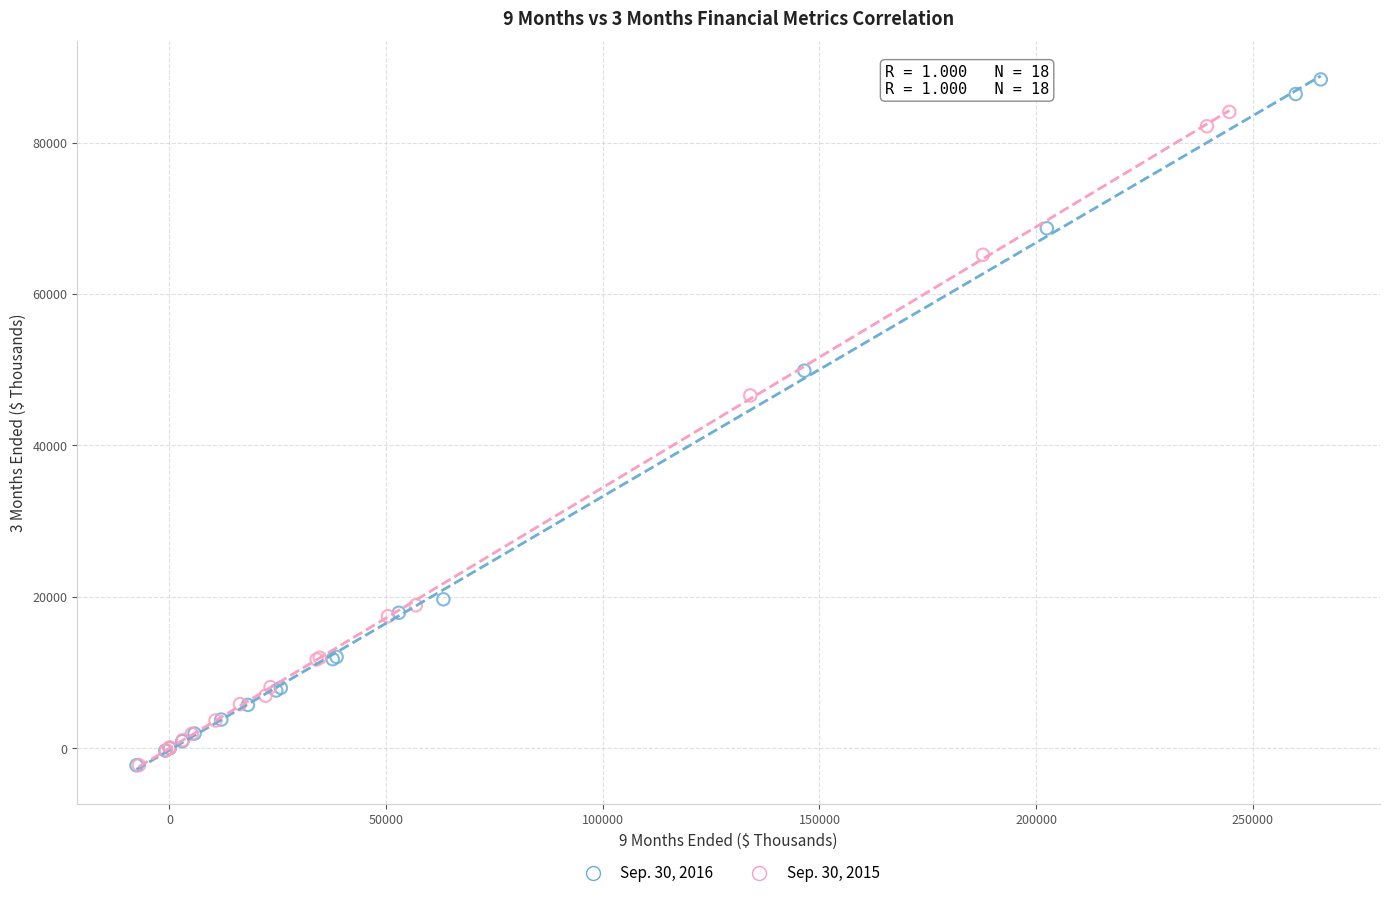

Which series reaches the maximum Y coordinate?

Sep. 30, 2016